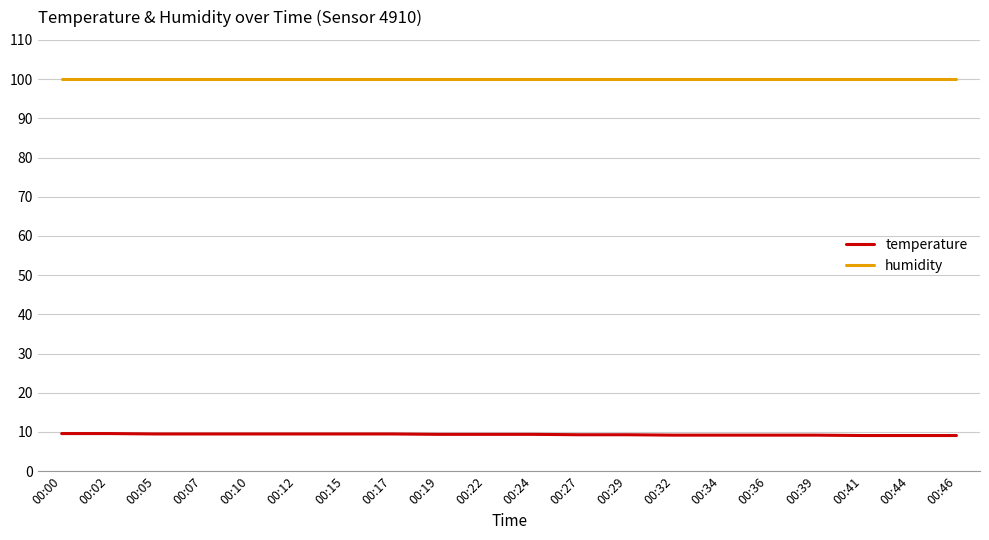

List the series in order of their peak value, highest first.

humidity, temperature